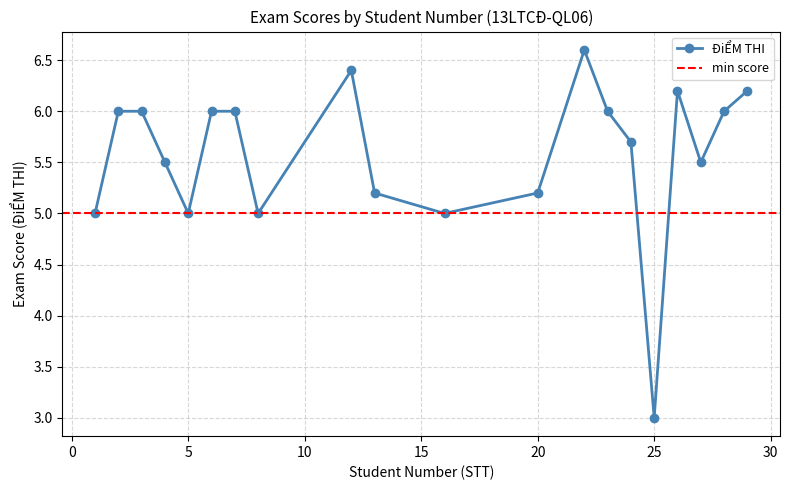

Reading left to right, list all the values displayed in this chart.

5.0	6.0	6.0	5.5	5.0	6.0	6.0	5.0	6.4	5.2	5.0	5.2	6.6	6.0	5.7	3.0	6.2	5.5	6.0	6.2